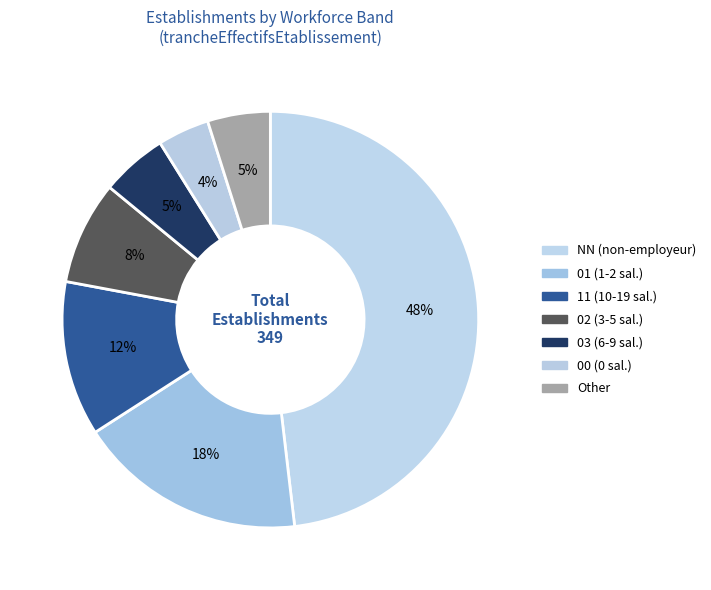

What is the change in value from 11 to Other?

-30